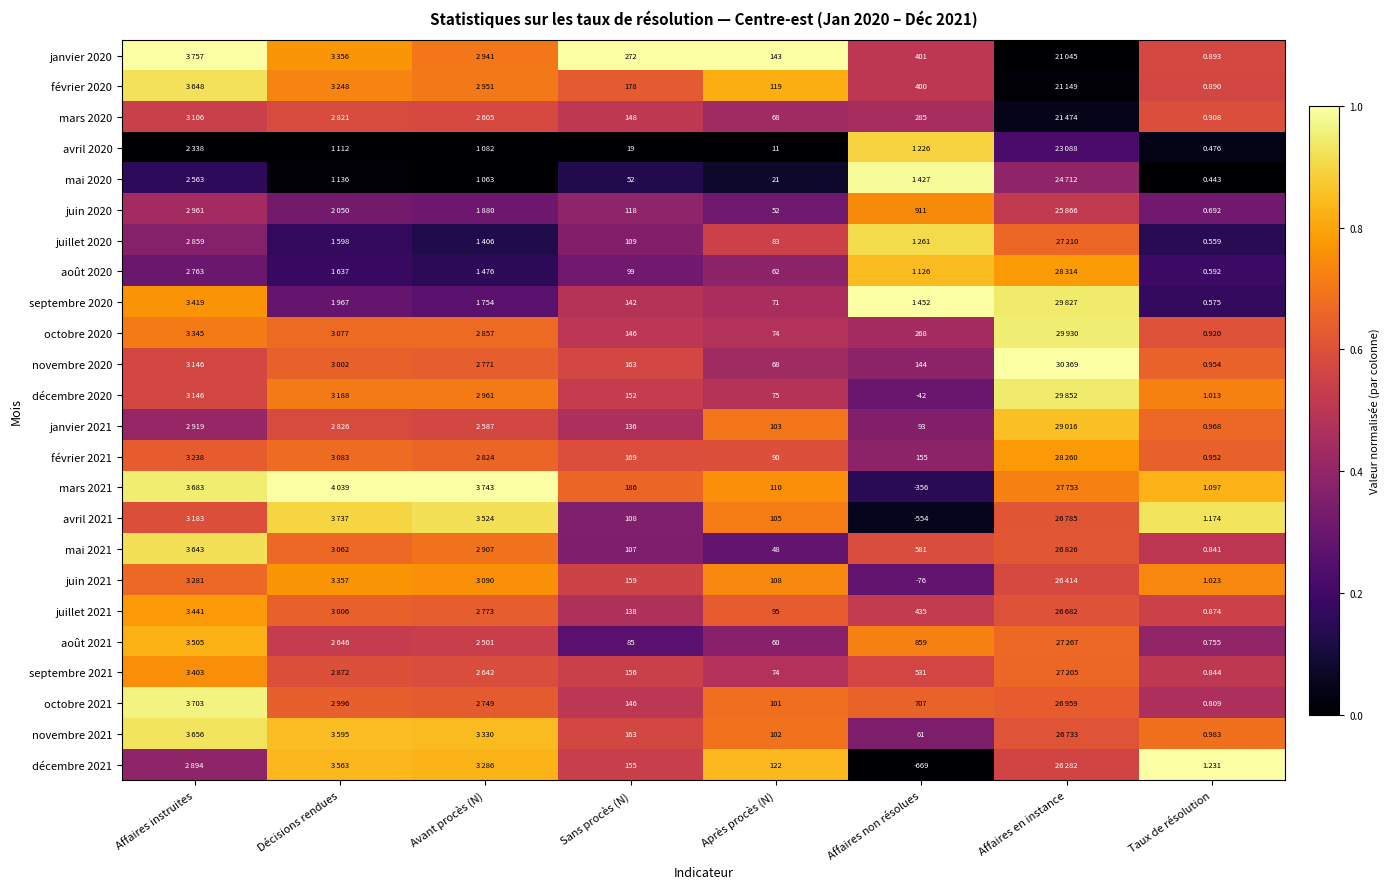

How many data points does each series have?

8